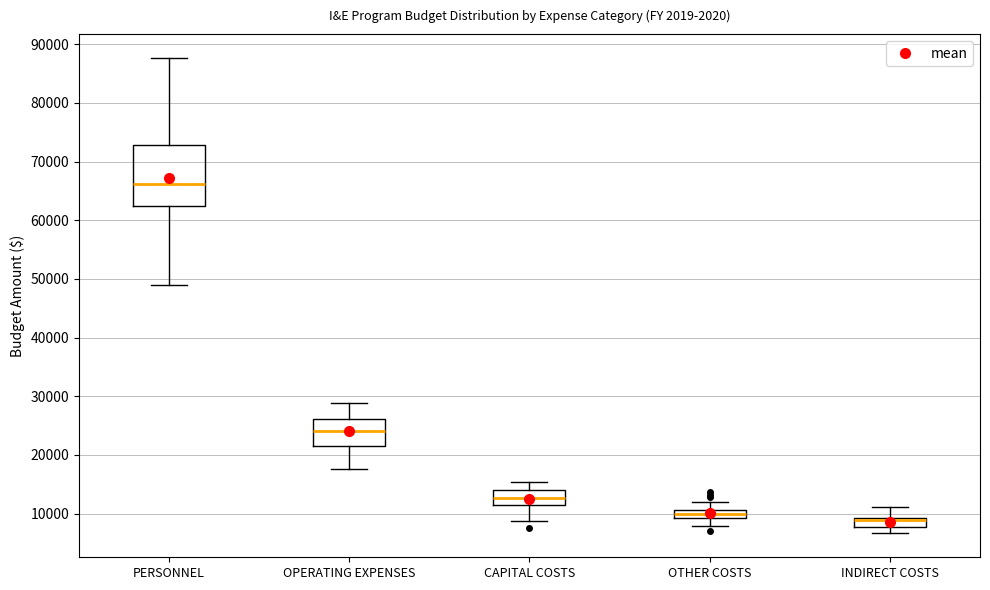

Which box is the tallest, from its lower edge to its upper edge?

PERSONNEL